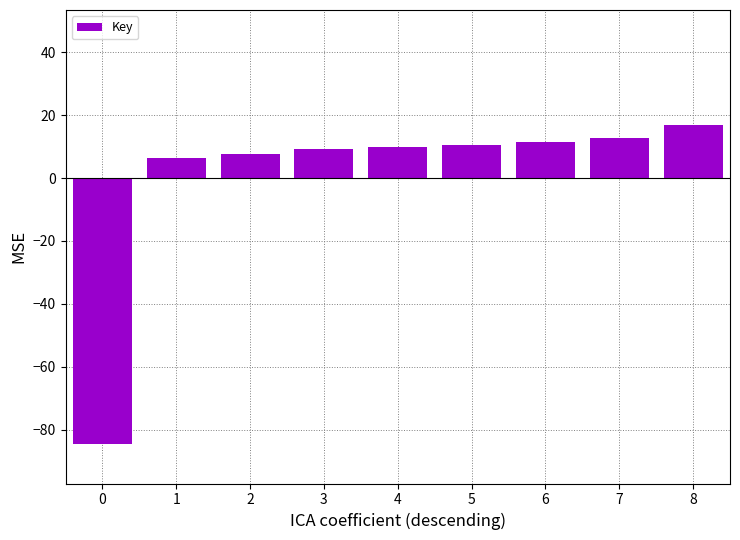

Reading left to right, transcribe all the data shown in this chart.

-84.5	6.4	7.6	9.1	9.8	10.5	11.4	12.8	16.9